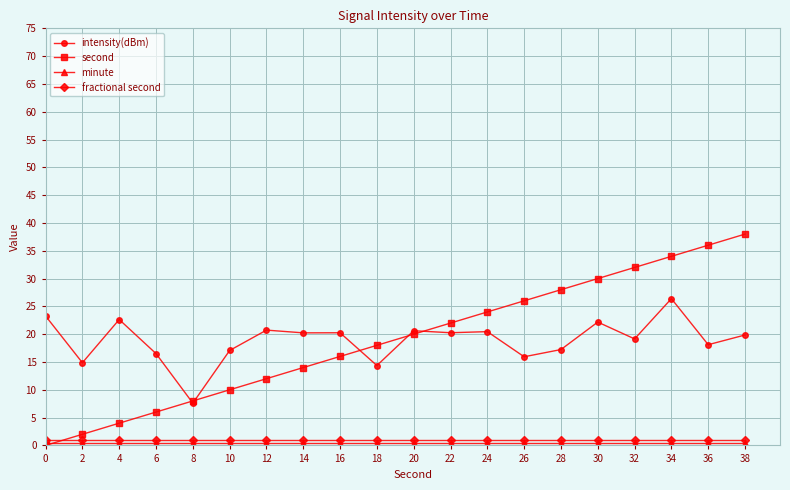

After their last crossing, which series has the higher values: fractional second or second?

second